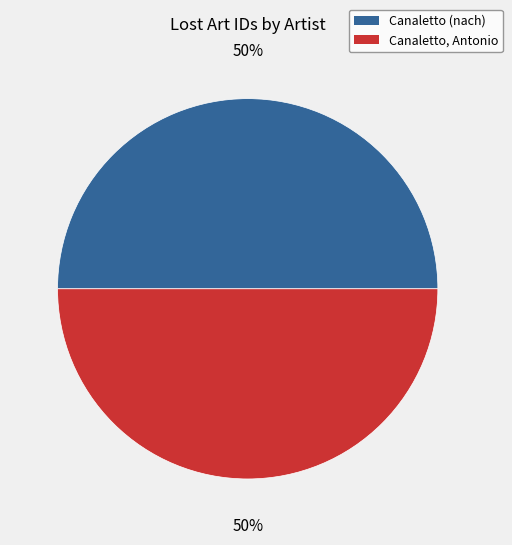

To the nearest percent, what is the average slice percentage?

50%